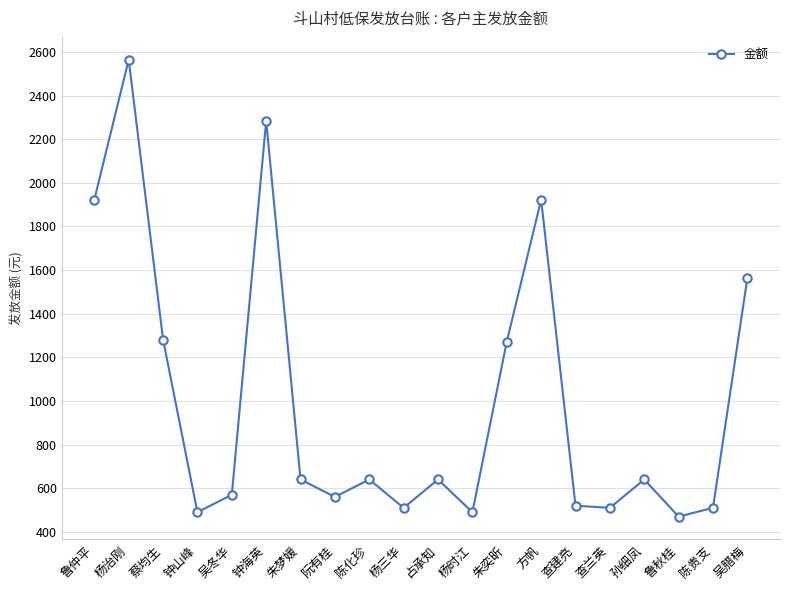

How many series are shown in this chart?

1